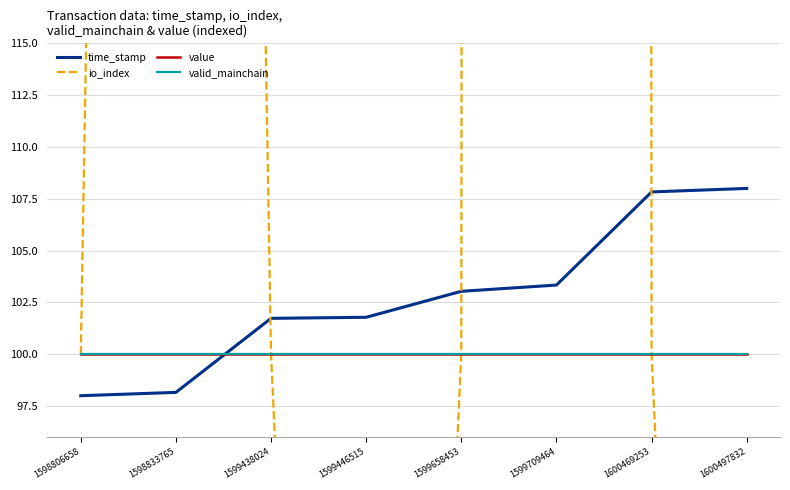

Which has a higher value, 1599438024 or 1599709464?

1599709464